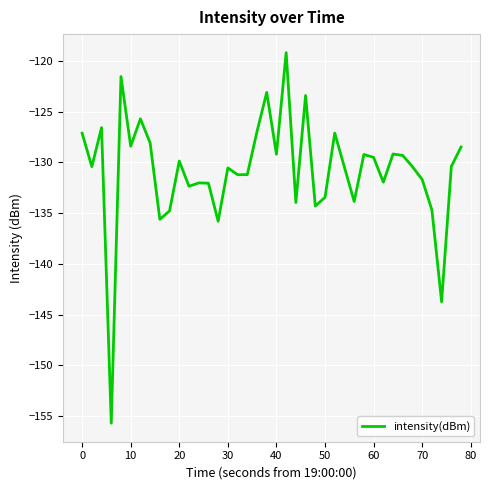

What is the maximum value shown in the chart?

-119.2